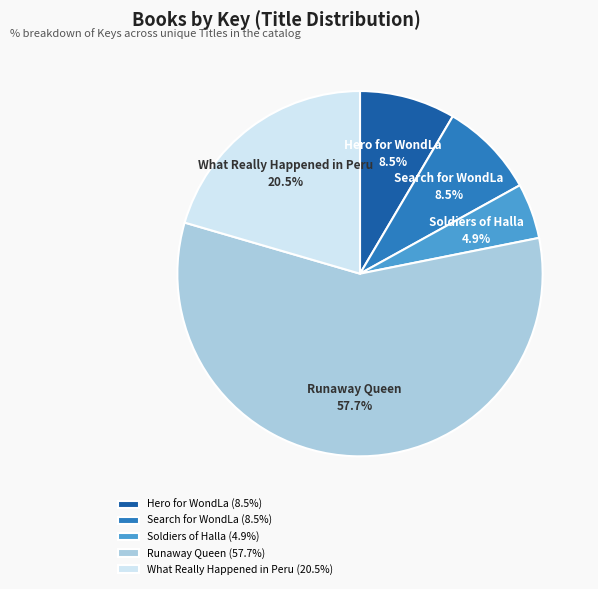

Does Runaway Queen represent more than half of the total?

Yes